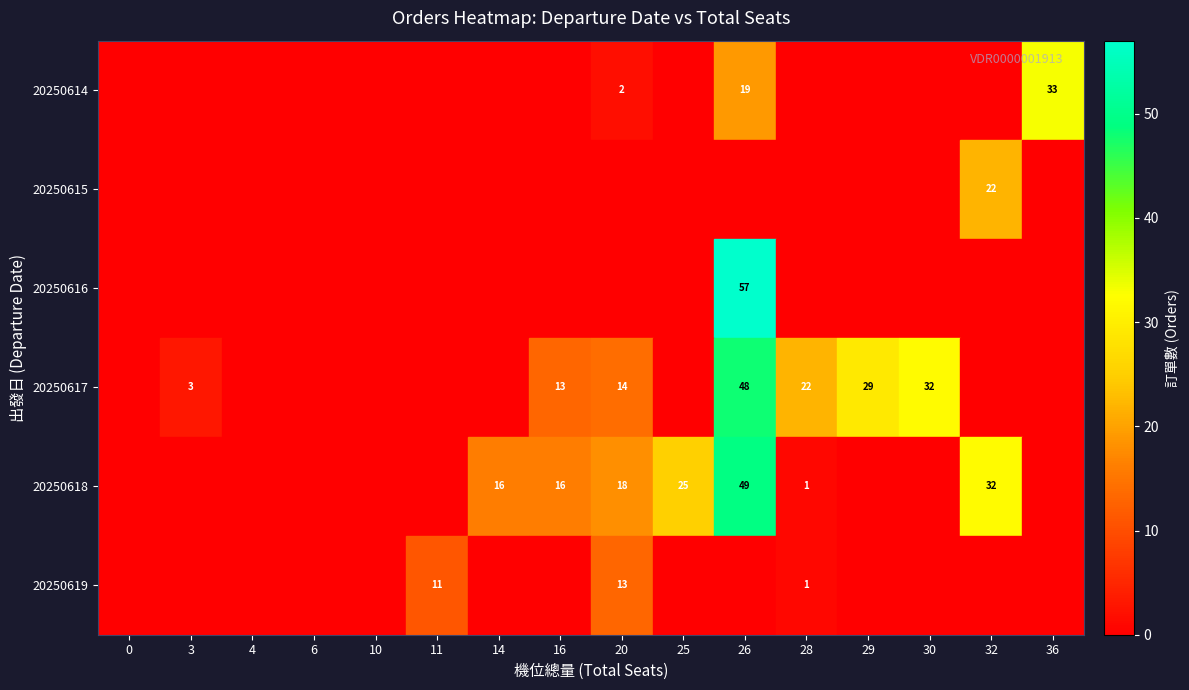

What is the greatest value displayed?

57